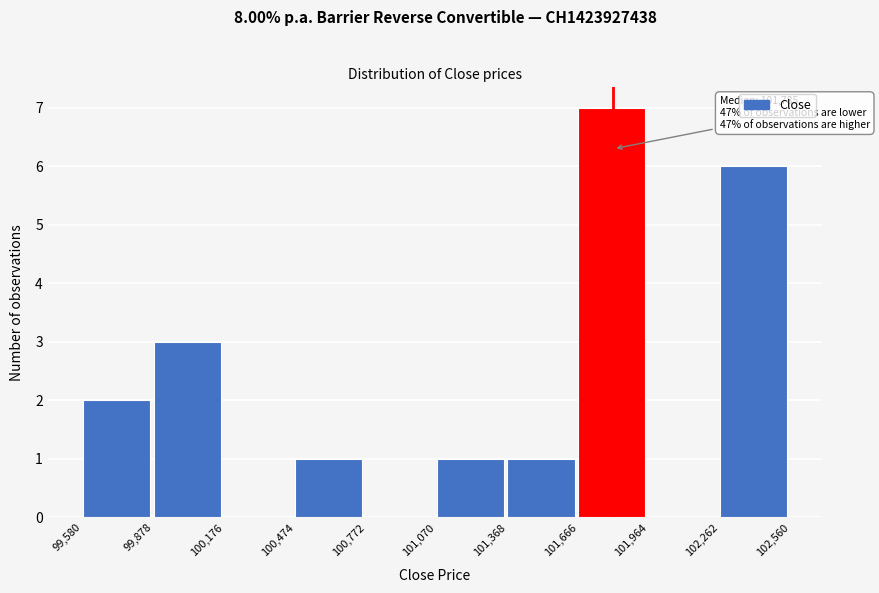

Over which range of the x-axis is the bar tallest?

101,666 to 101,964